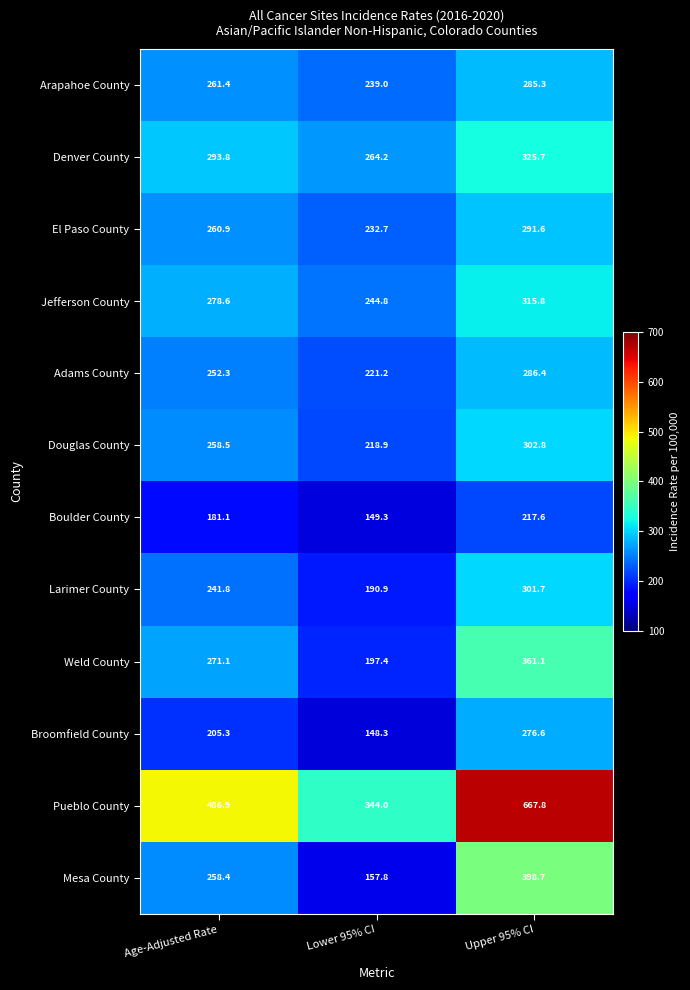

What is the difference between the highest and lowest values at Lower 95% CI?

195.7